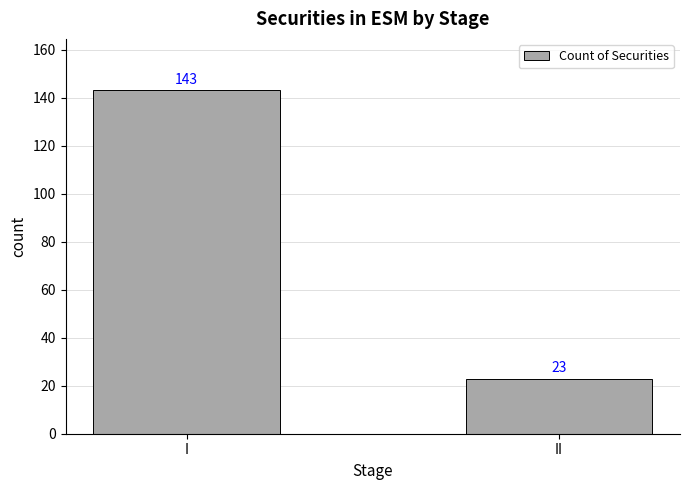

Reading right to left, extract all data points from this chart.

II=23	I=143